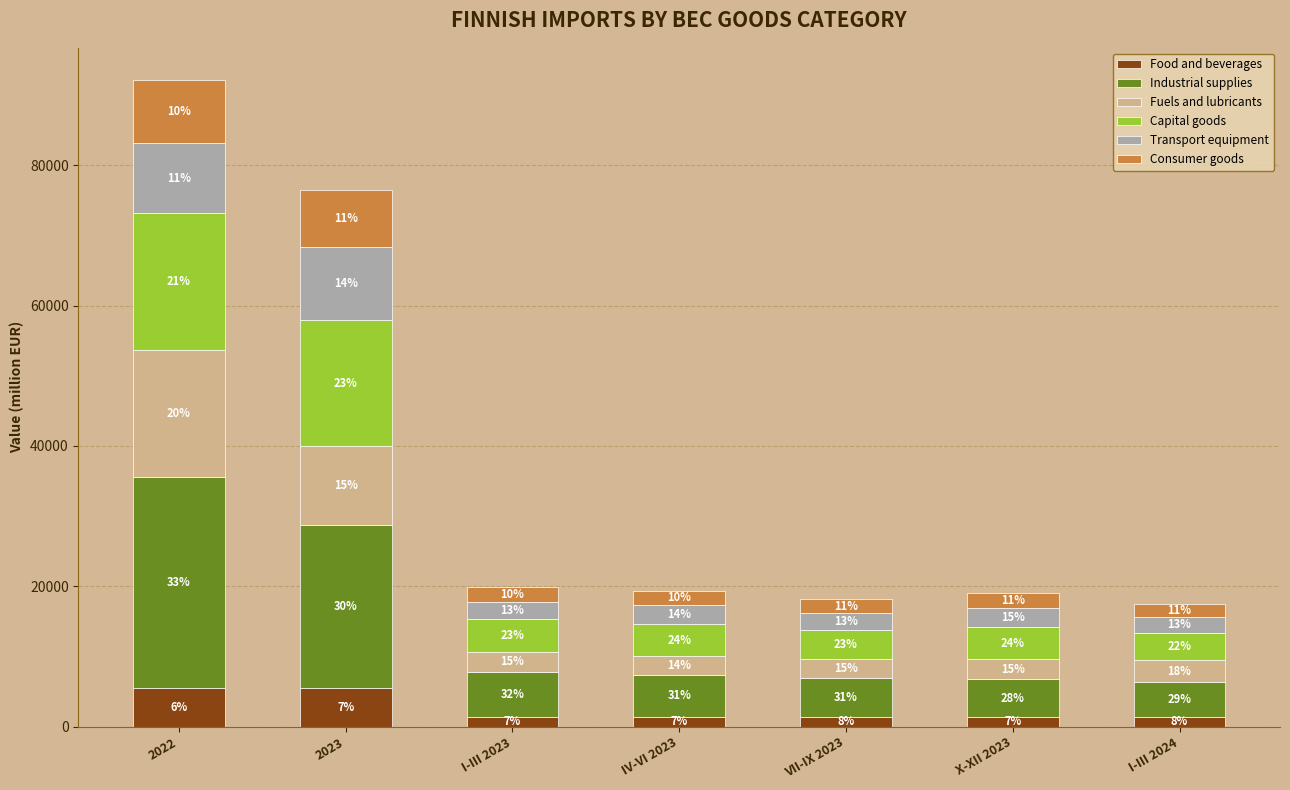

Are the bars grouped side by side (vs. stacked)?

No